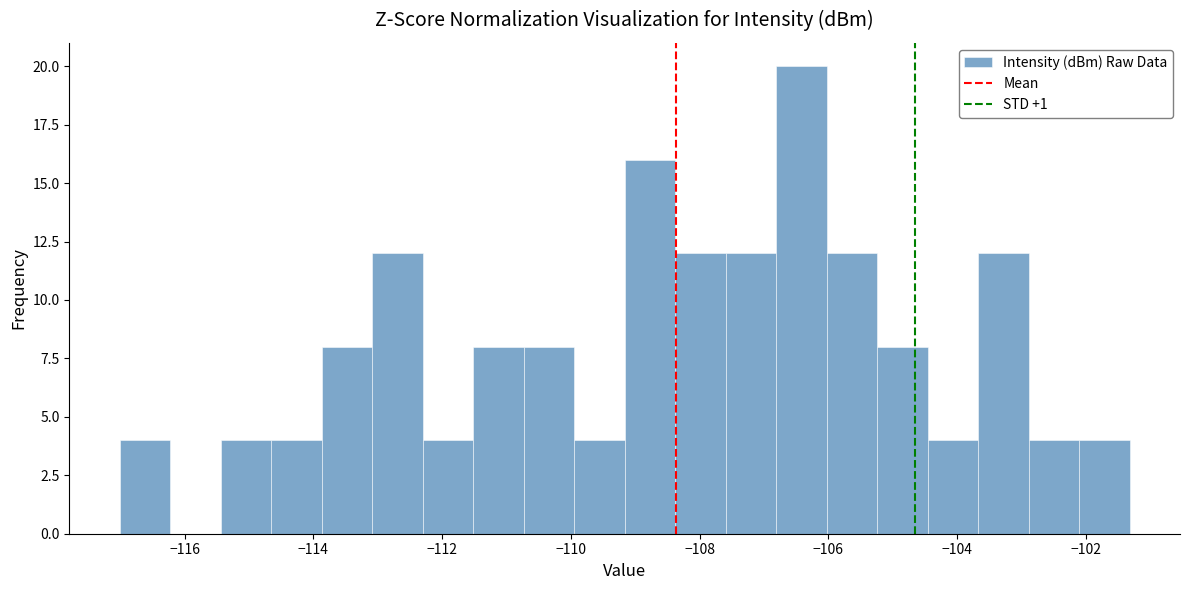

Read against the x-axis, roughly where is the centre of the tallest bar?

-106.4